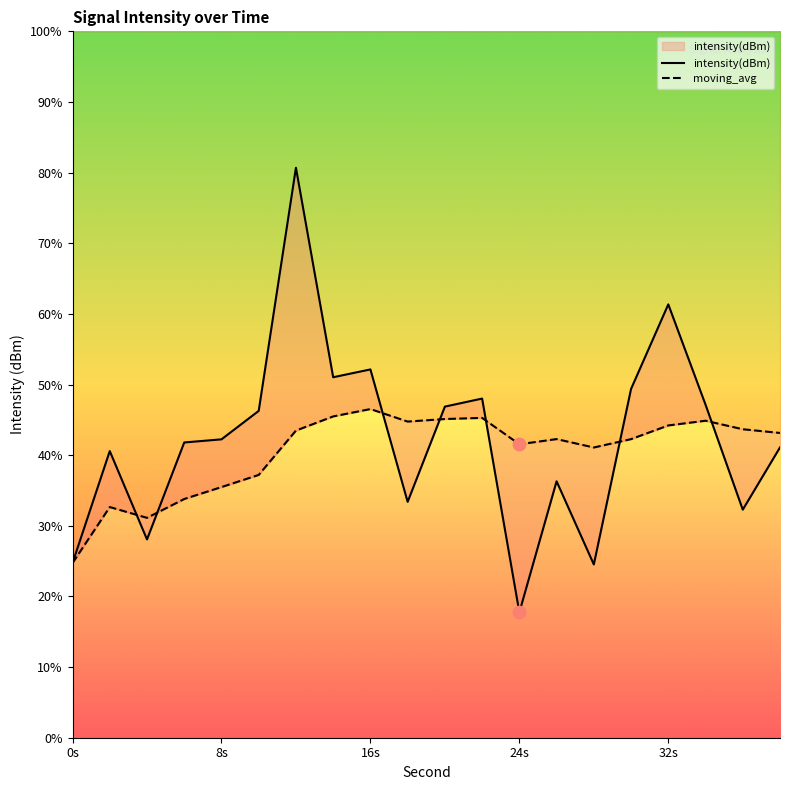

Which series has the widest spread of Y values?

intensity(dBm)